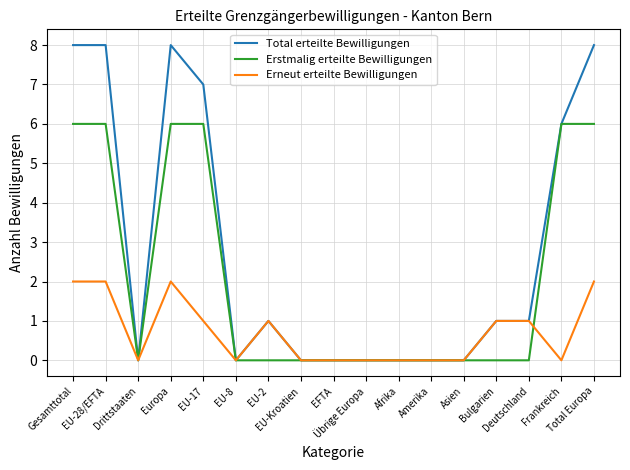

What is the highest value of the Erneut erteilte Bewilligungen series?

2